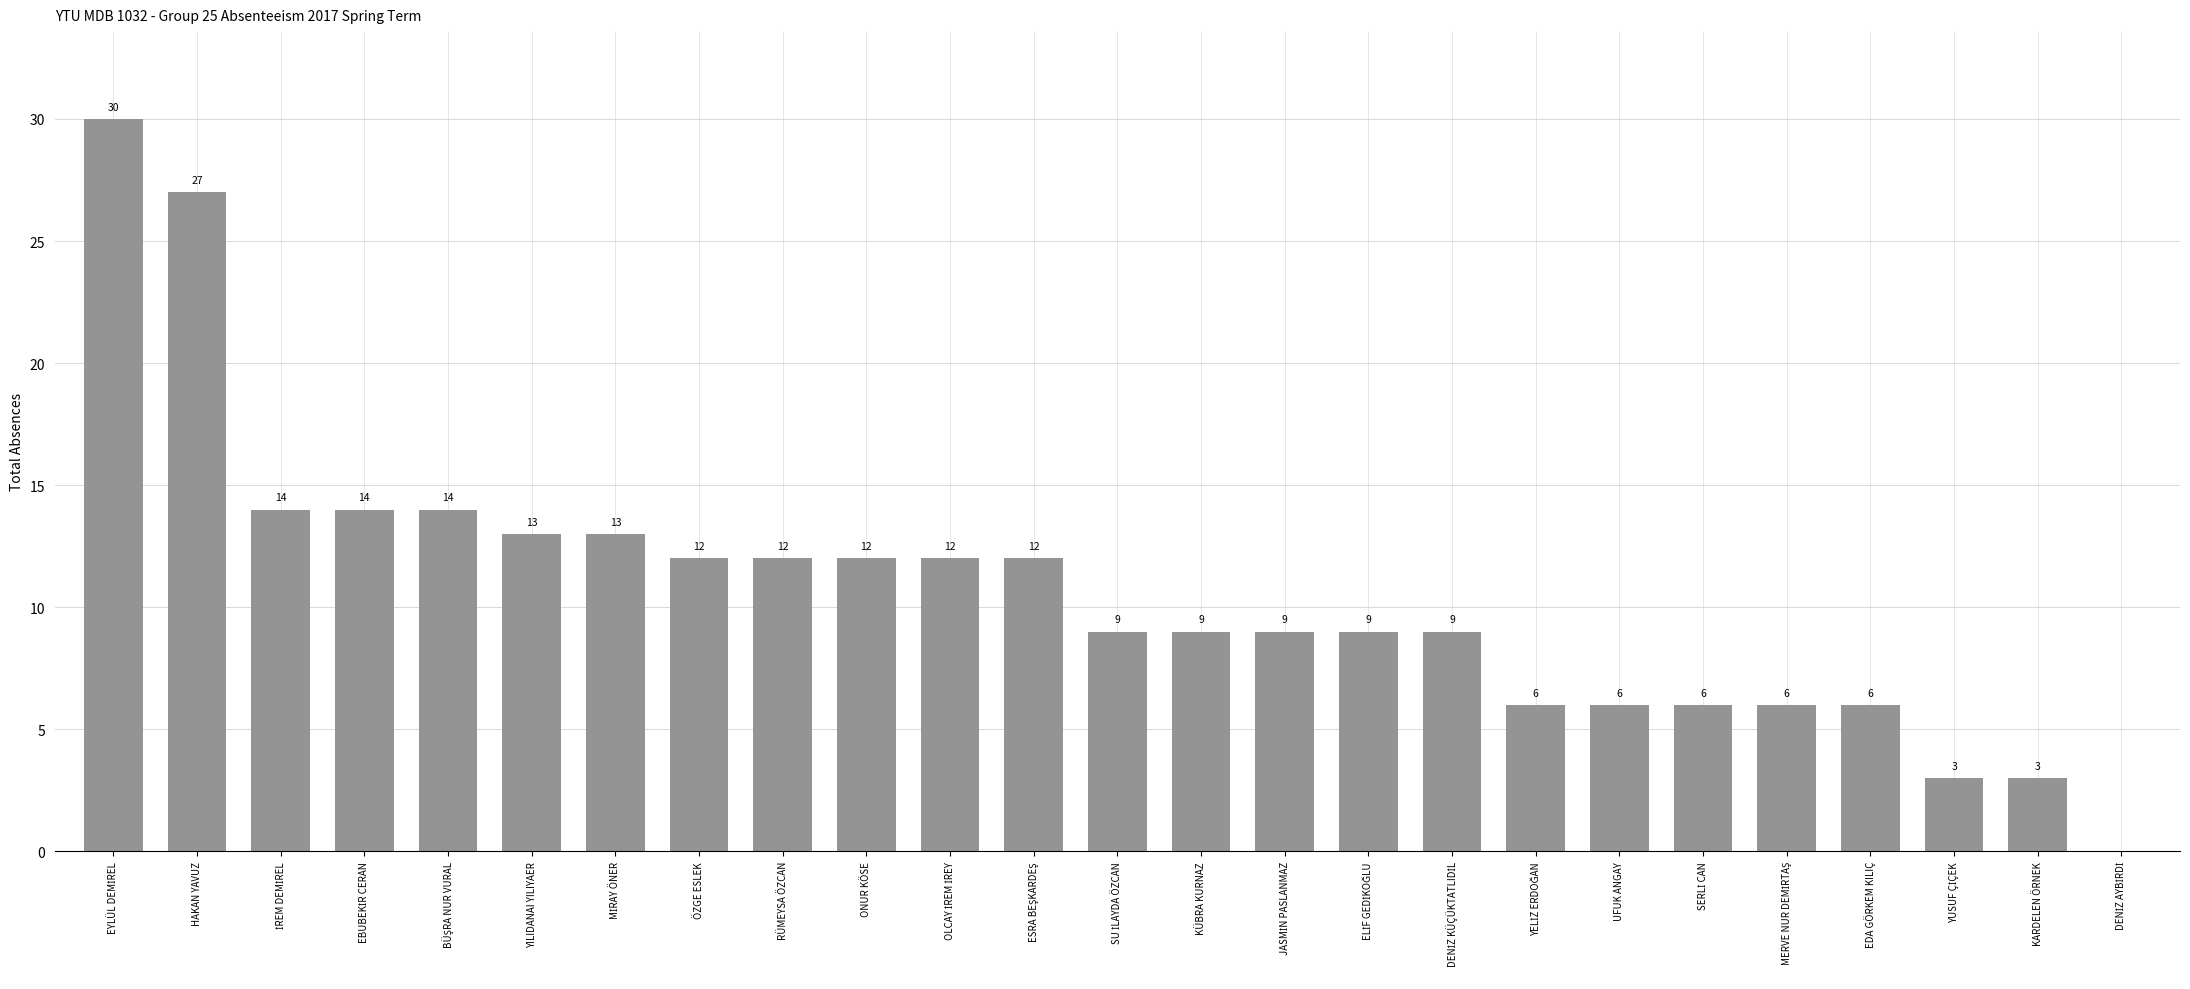

The value at YILIDANAI YILIYAER is 13. True or false?

True